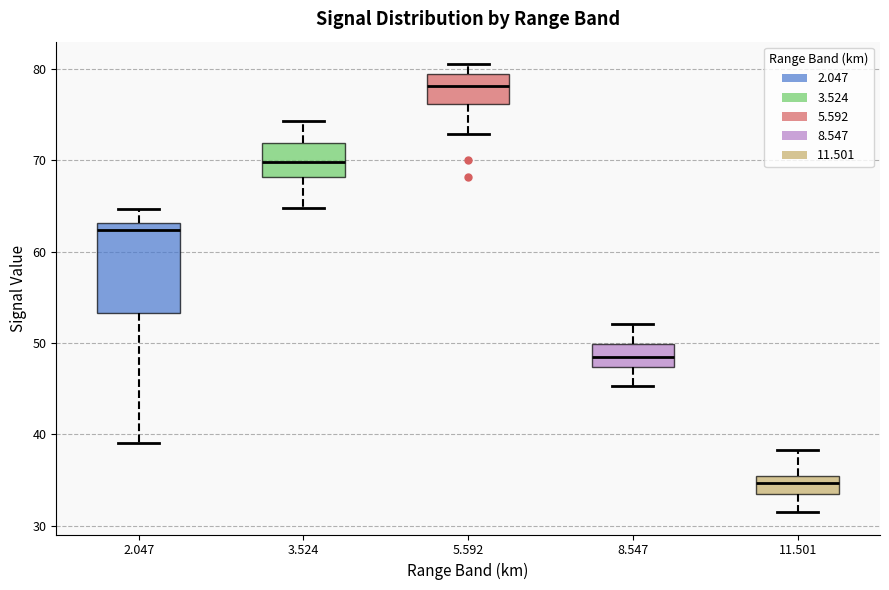

Which box has the highest median line?

5.592